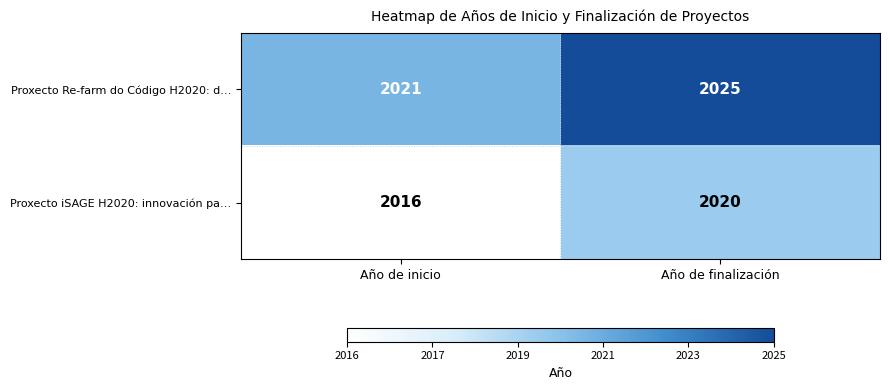

The value of Proxecto iSAGE H2020: innovación pa… at Año de finalización is 2020. True or false?

True